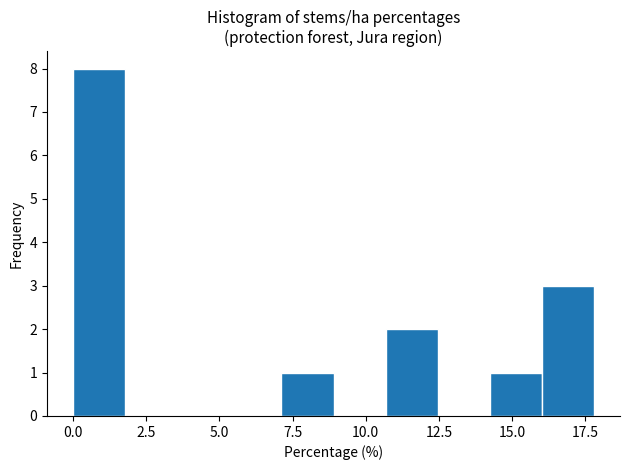

Around what value on the x-axis is the tallest bar? Give the approximate position of its centre, as read against the axis.

1.0